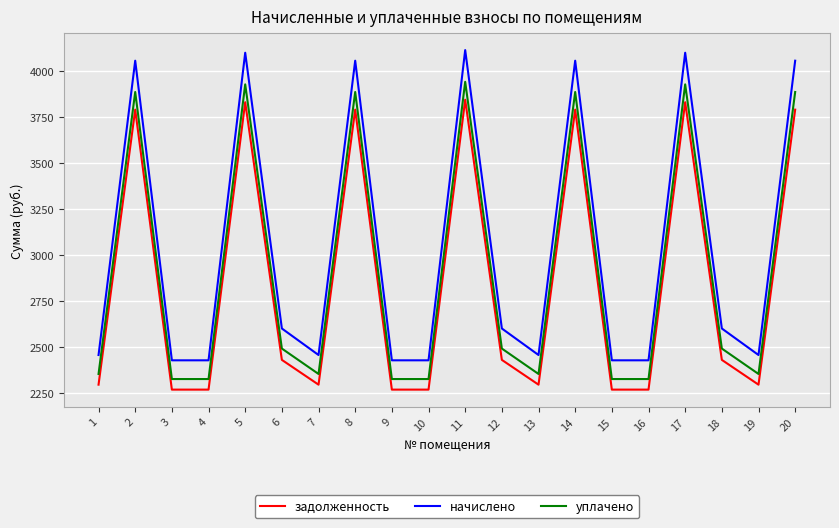

What is the average value of the задолженность series?

2835.8